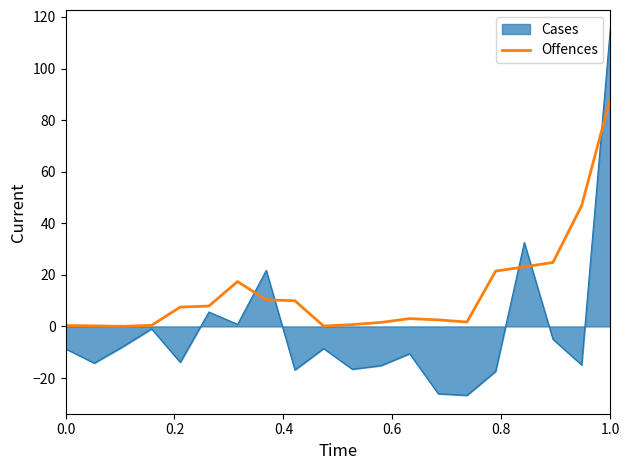

Which series has the largest total across all categories?

Offences